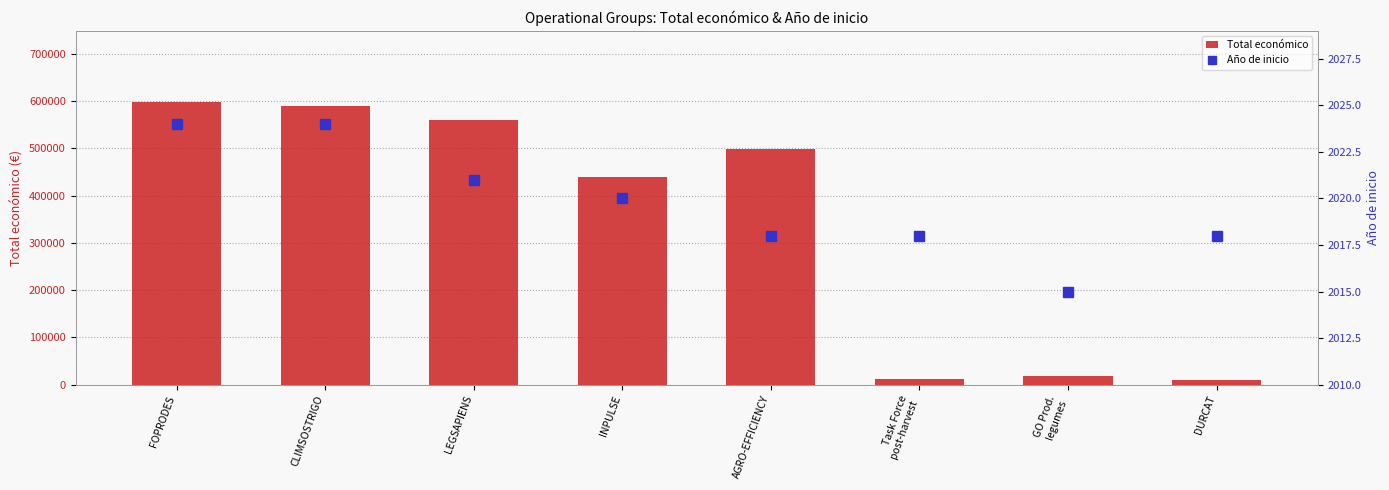

What are all the series names shown in the legend?

Total económico, Año de inicio